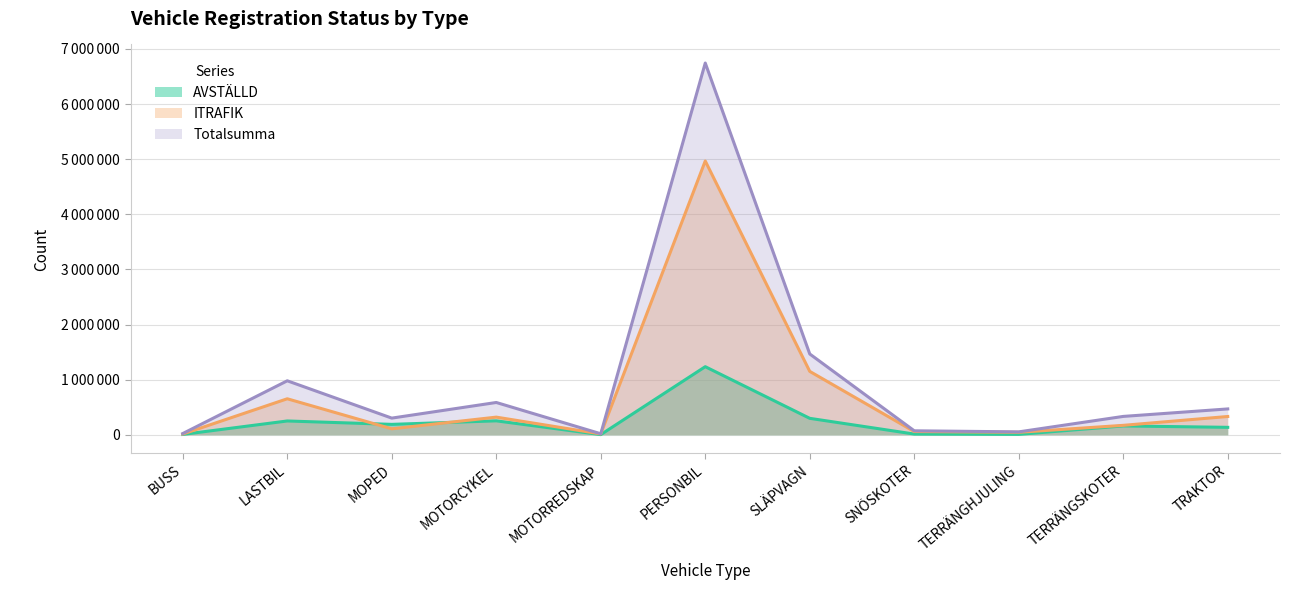

At which category does Totalsumma reach its first local peak?

LASTBIL